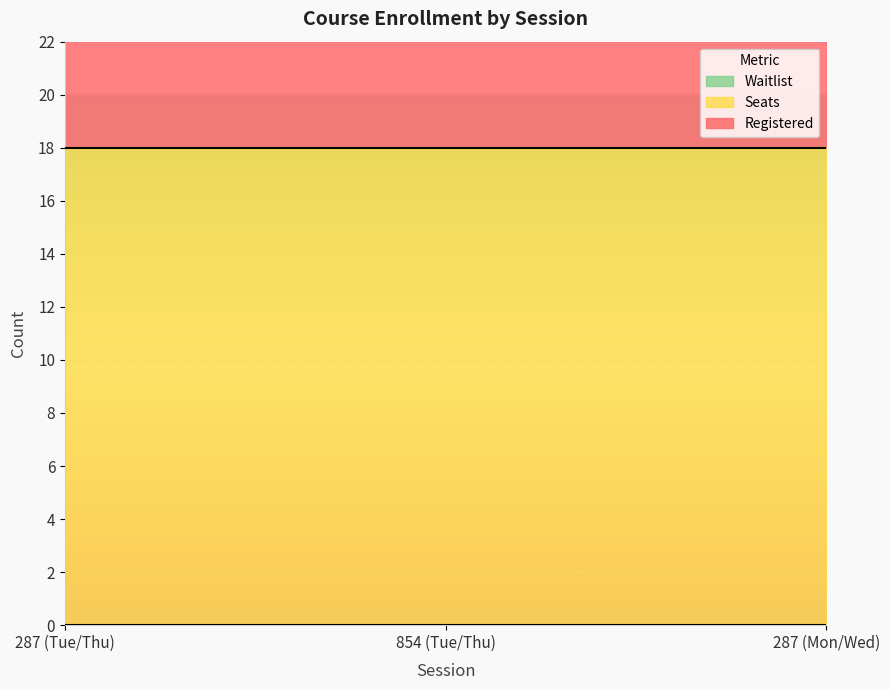

Reading left to right, transcribe all the data shown in this chart.

Registered: 12	14	8
Seats: 18	18	18
Waitlist: 0	0	0